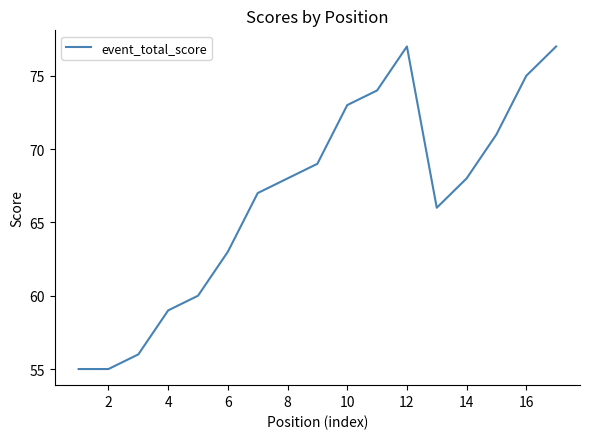

What is the maximum value shown in the chart?

77